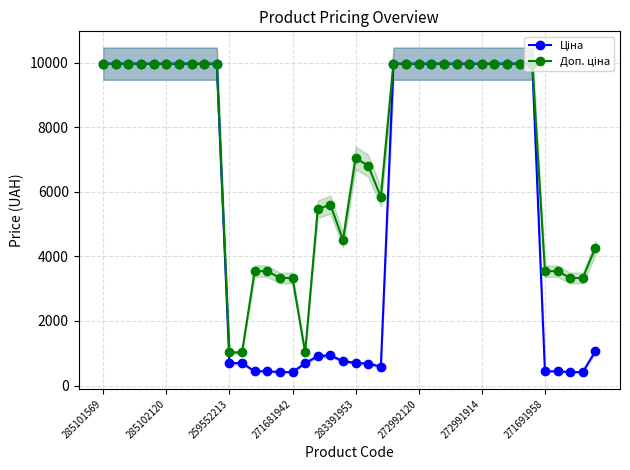

What position from the left is 285102120?

2